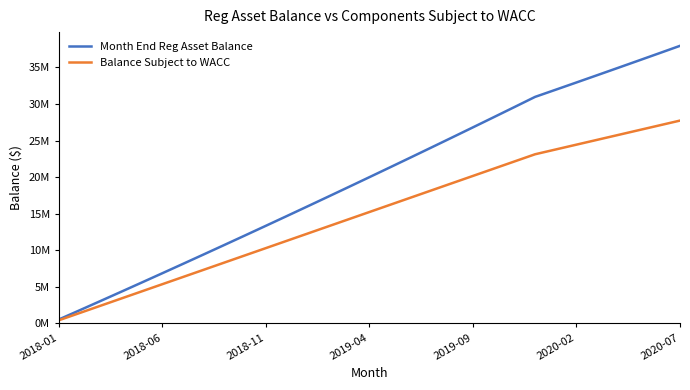

True or false: Month End Reg Asset Balance and Balance Subject to WACC cross at least once.

False